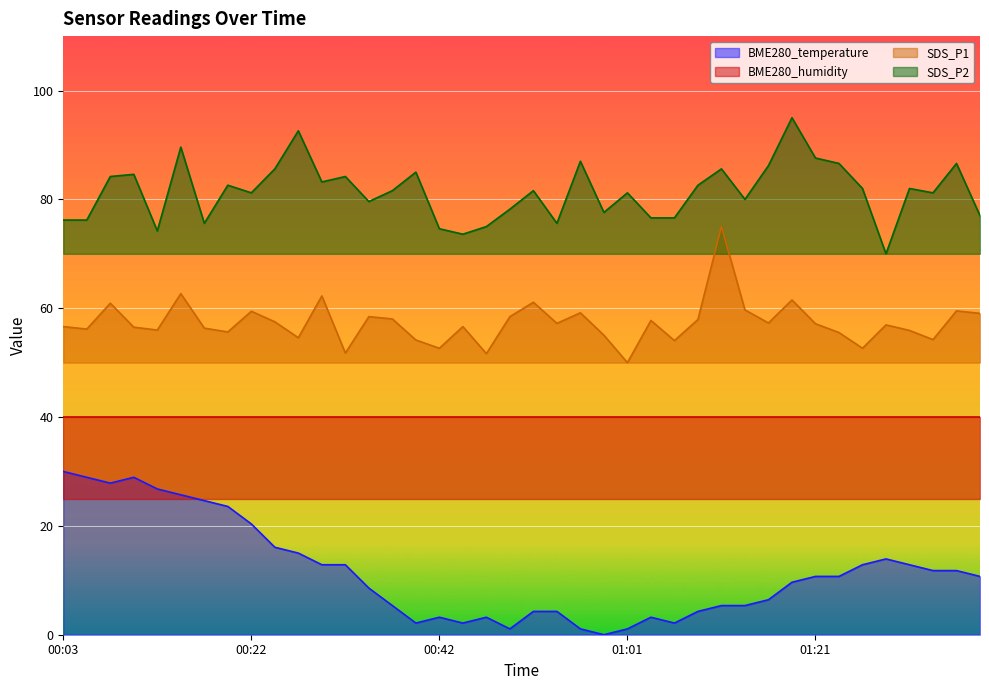

At 00:56, list the series in order from largest to smallest.

SDS_P2, SDS_P1, BME280_temperature